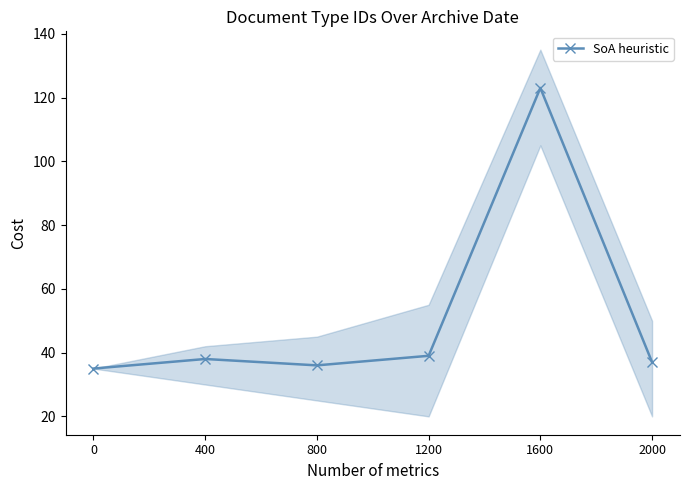

Which has a higher value, 1600 or 800?

1600